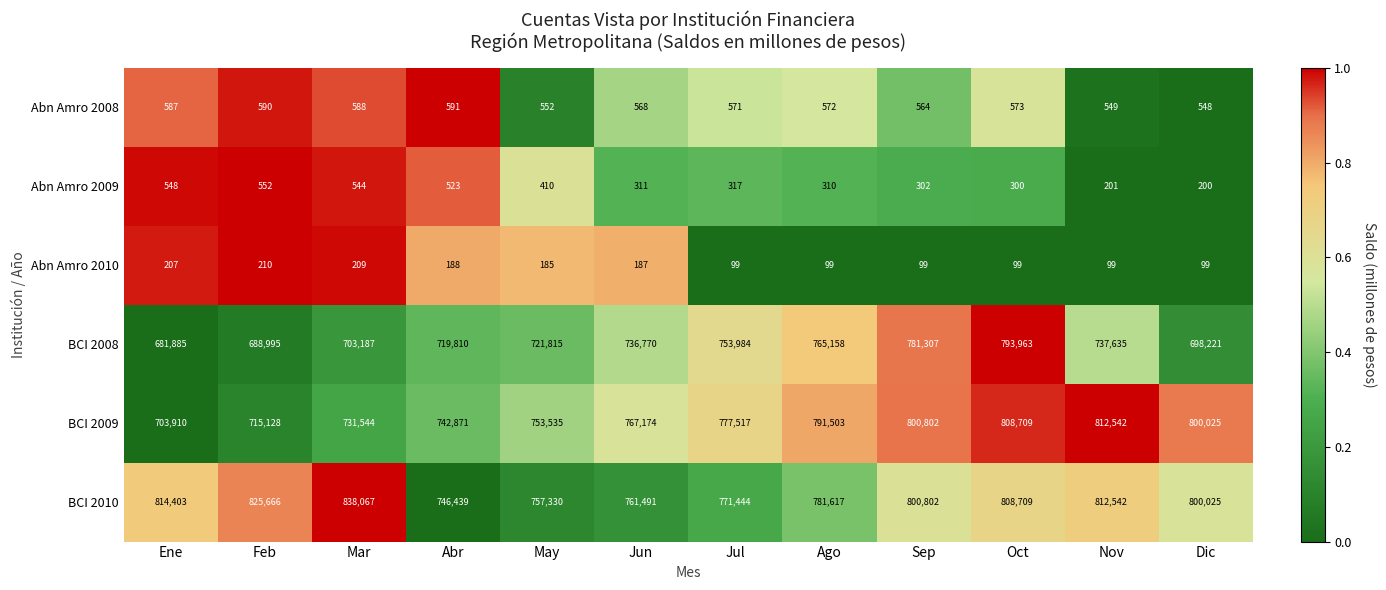

What is the minimum value shown in the chart?

99